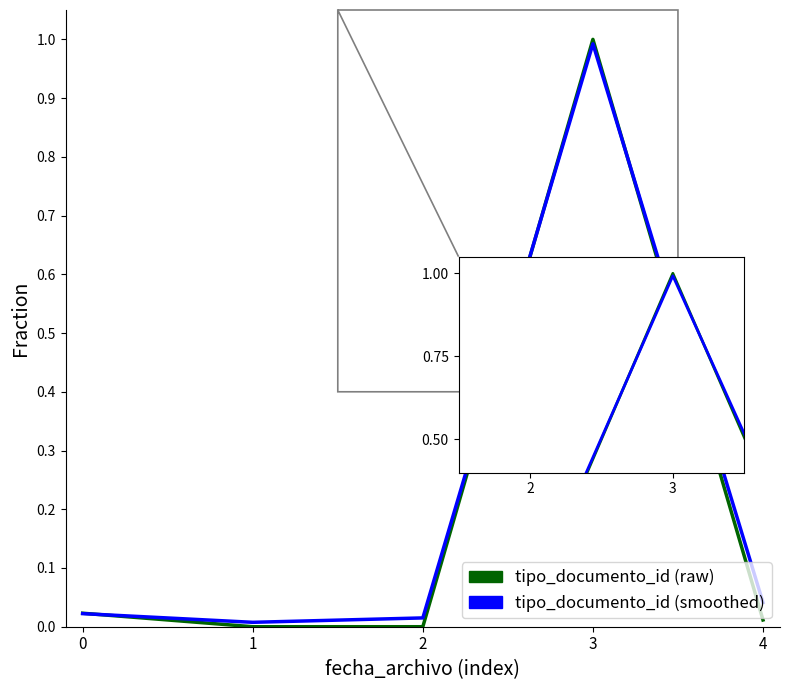

Which series has the largest range (max minus min)?

tipo_documento_id (raw)